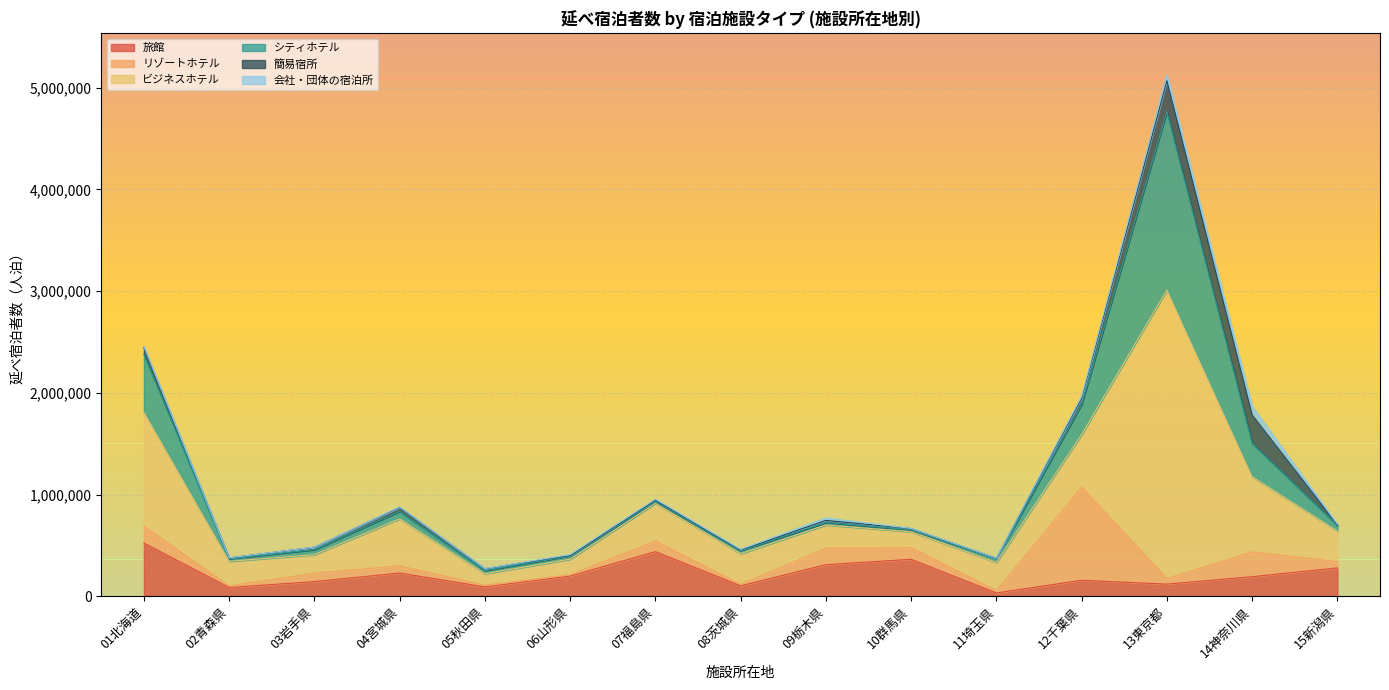

List the labels in order of シティホテル value, smallest first.

07福島県, 10群馬県, 09栃木県, 02青森県, 05秋田県, 08茨城県, 06山形県, 11埼玉県, 03岩手県, 15新潟県, 04宮城県, 12千葉県, 14神奈川県, 01北海道, 13東京都